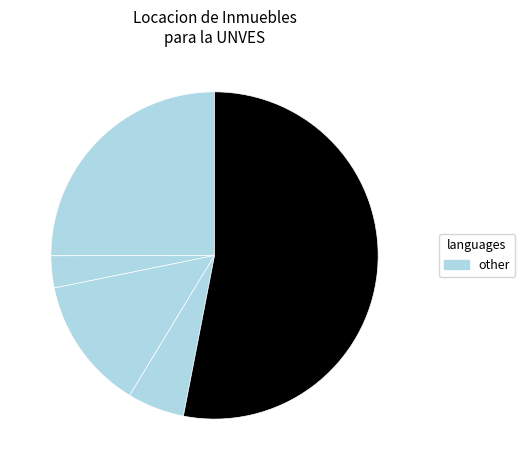

How many slices are in this pie chart?

5